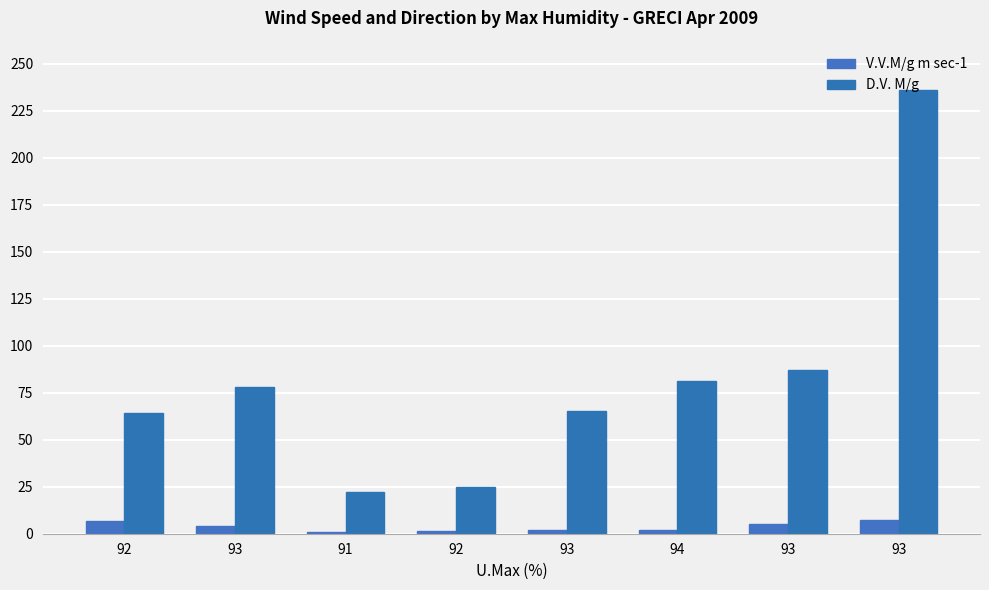

What is the smallest value displayed?

0.8